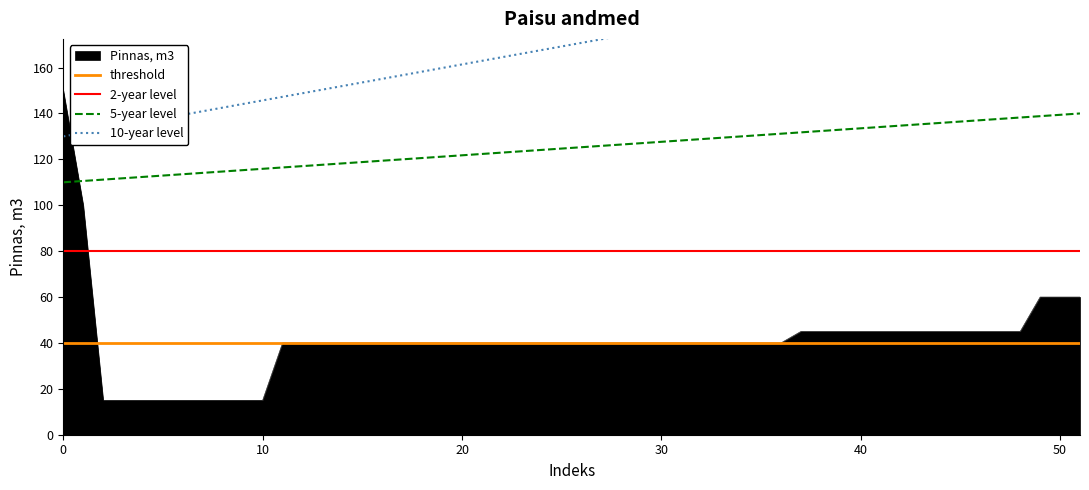

What is the greatest value displayed?

210